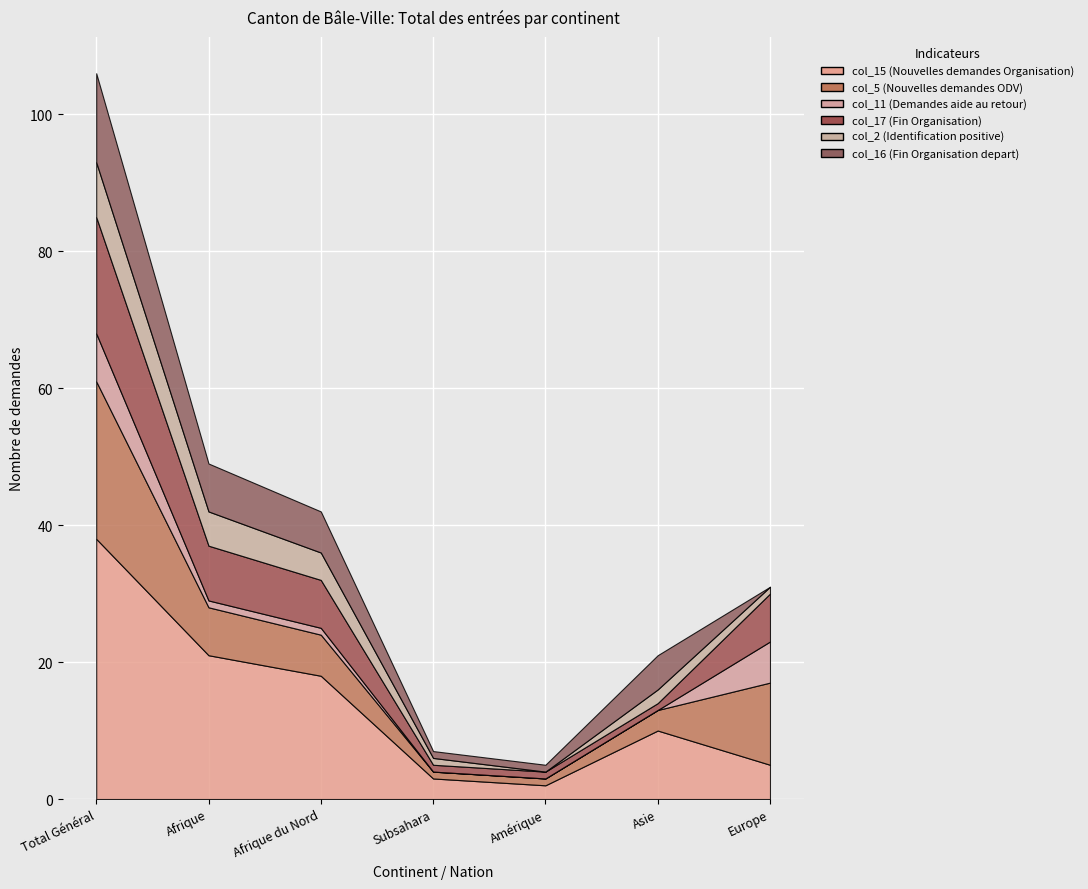

Reading left to right, list all the values displayed in this chart.

col_15 (Nouvelles demandes Organisation): 38	21	18	3	2	10	5
col_5 (Nouvelles demandes ODV): 23	7	6	1	1	3	12
col_11 (Demandes aide au retour): 7	1	1	0	0	0	6
col_17 (Fin Organisation): 17	8	7	1	1	1	7
col_2 (Identification positive): 8	5	4	1	0	2	1
col_16 (Fin Organisation depart): 13	7	6	1	1	5	0